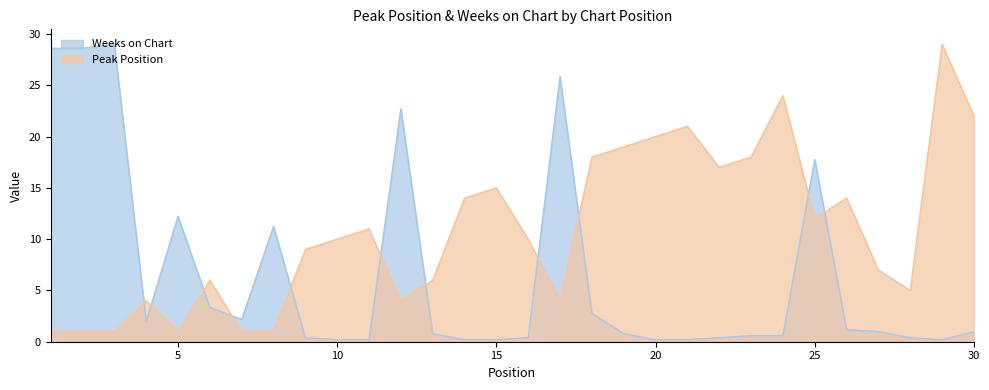

Reading left to right, list all the values displayed in this chart.

Peak Position: 1=1.0	2=1.0	3=1.0	4=4.0	5=1.0	6=6.0	7=1.0	8=1.0	9=9.0	10=10.0	11=11.0	12=4.0	13=6.0	14=14.0	15=15.0	16=10.0	17=4.0	18=18.0	19=19.0	20=20.0	21=21.0	22=17.0	23=18.0	24=24.0	25=12.0	26=14.0	27=7.0	28=5.0	29=29.0	30=22.0
Weeks on Chart: 1=28.6	2=28.6	3=29.0	4=2.0	5=12.2	6=3.4	7=2.2	8=11.2	9=0.4	10=0.2	11=0.2	12=22.7	13=0.8	14=0.2	15=0.2	16=0.4	17=25.8	18=2.8	19=0.8	20=0.2	21=0.2	22=0.4	23=0.6	24=0.6	25=17.8	26=1.2	27=1.0	28=0.4	29=0.2	30=1.0